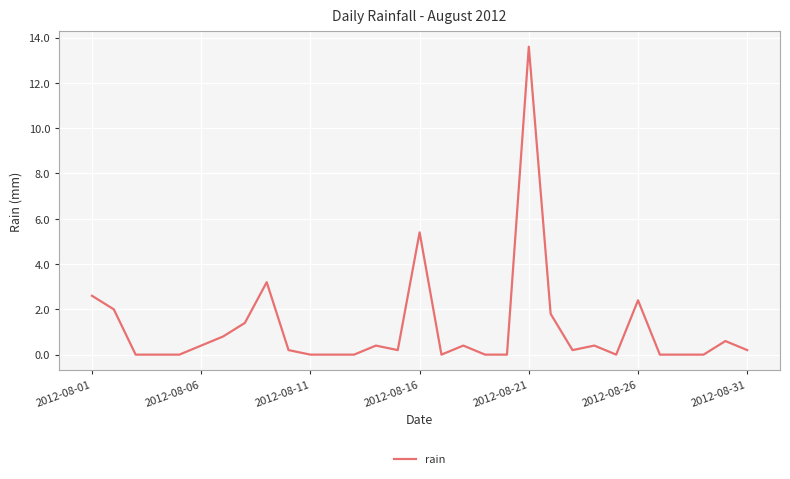

What is the difference between the maximum and minimum values?

13.6